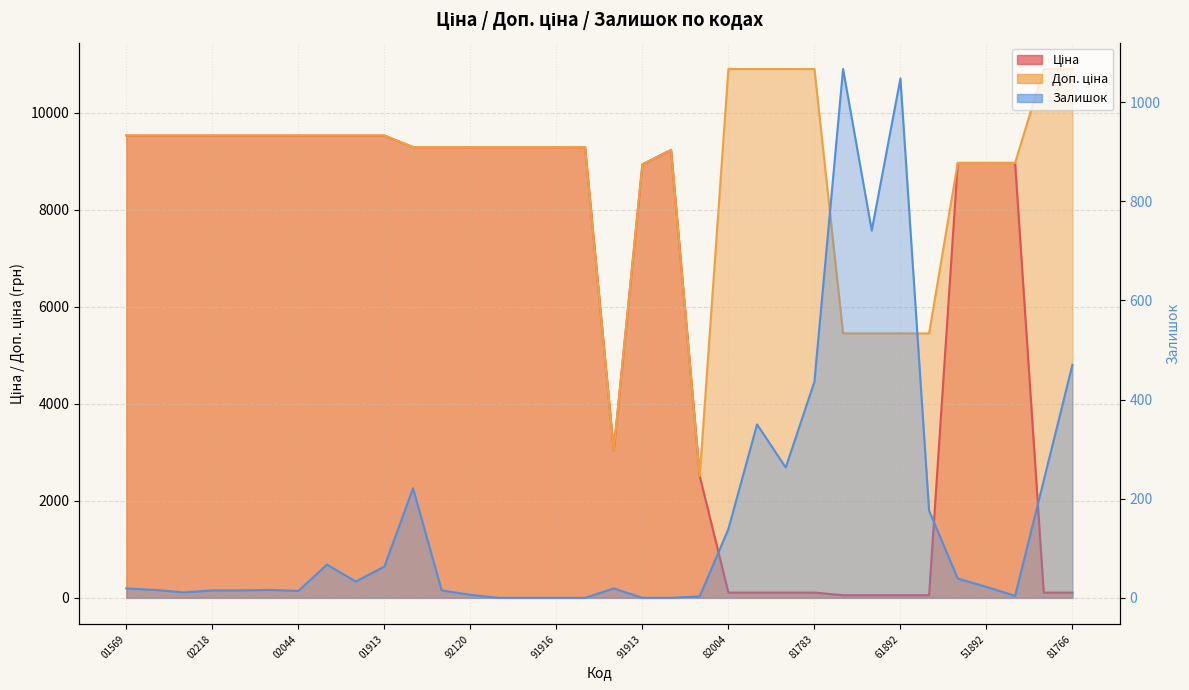

The Ціна series shows 16855.7 at 285101916. True or false?

False